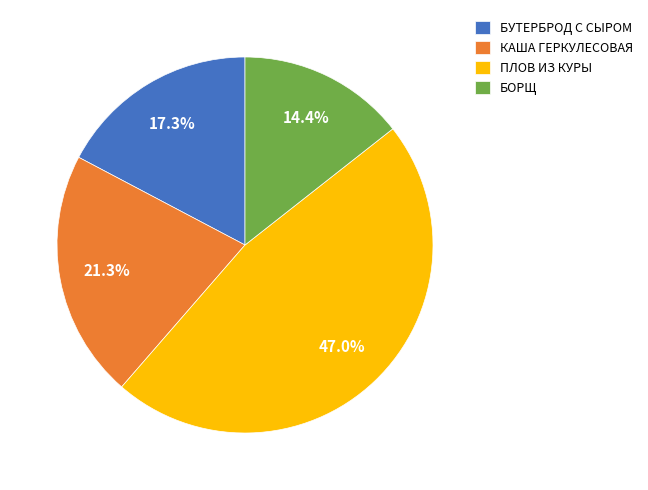

Is there a majority slice in this chart?

No